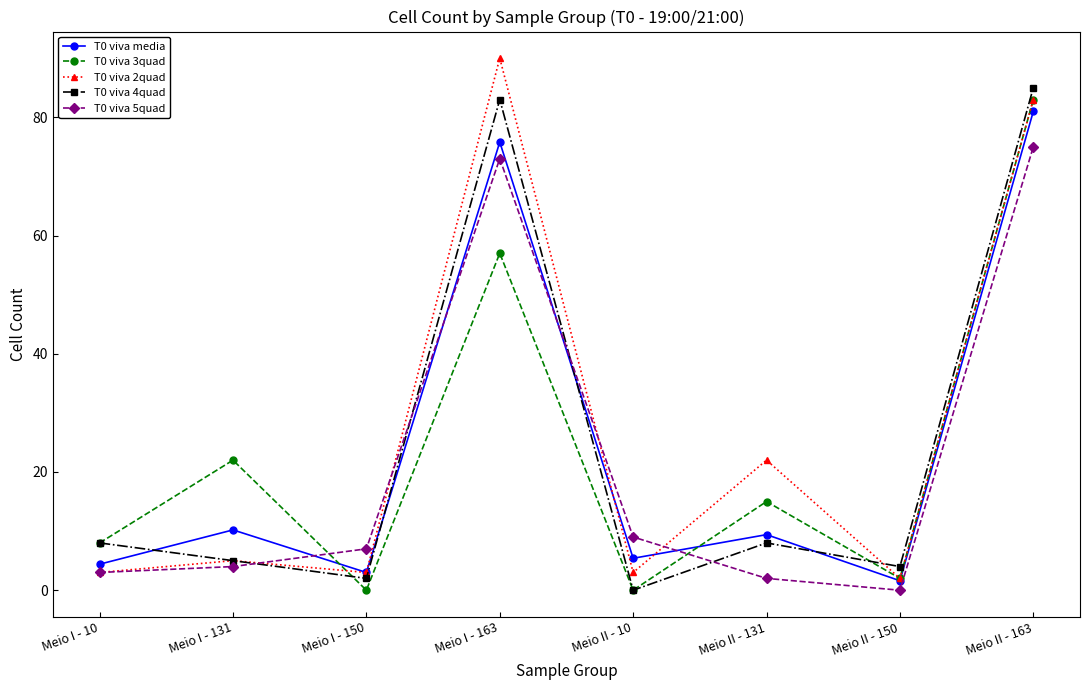

What is the maximum value for T0 viva 5quad?

75.0